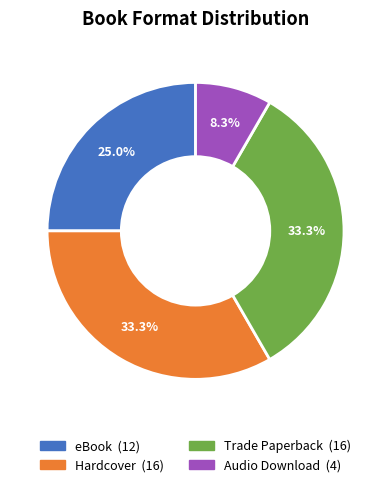

How many segments does this pie chart have?

4